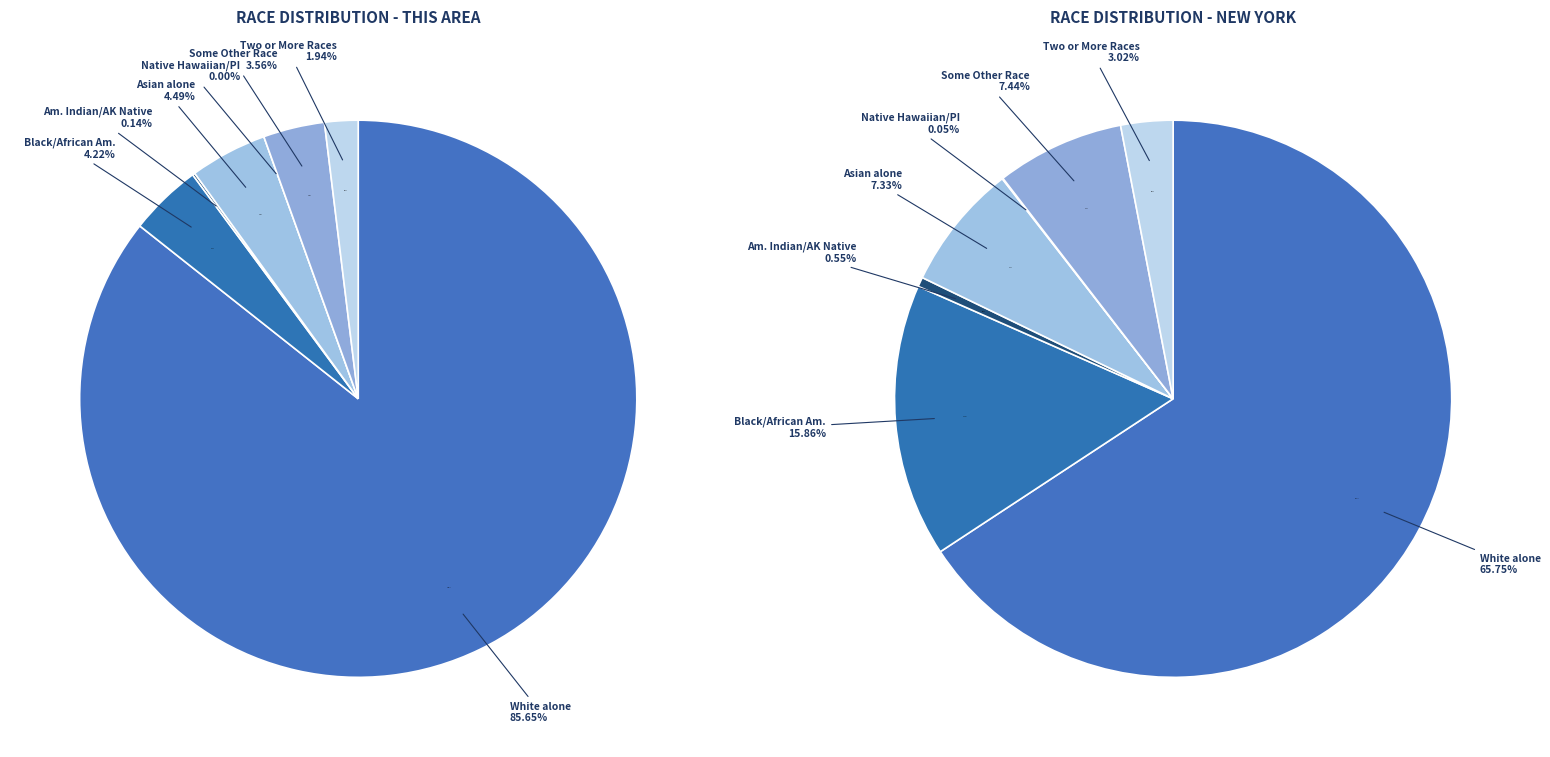

At Some Other Race alone, list the series in order from largest to smallest.

New York, This Area